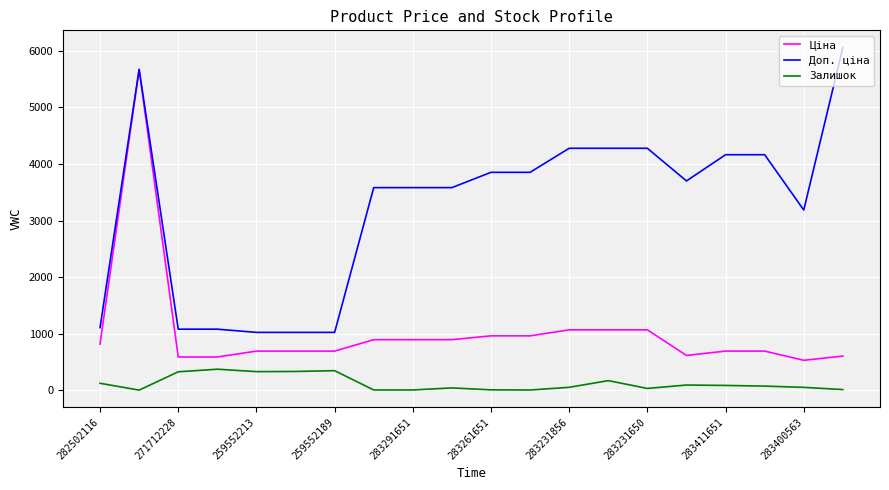

What is the minimum value for Ціна?

531.3